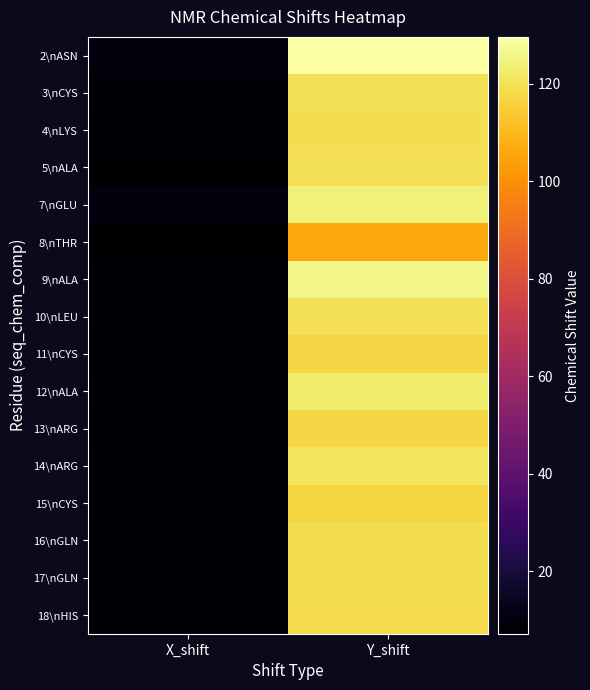

Reading left to right, what are all the values shown in this chart?

2\nASN: X_shift=10.1	Y_shift=129.6
3\nCYS: X_shift=9.0	Y_shift=120.0
4\nLYS: X_shift=8.0	Y_shift=119.4
5\nALA: X_shift=7.2	Y_shift=119.8
7\nGLU: X_shift=10.5	Y_shift=124.0
8\nTHR: X_shift=7.2	Y_shift=105.8
9\nALA: X_shift=9.0	Y_shift=125.9
10\nLEU: X_shift=8.2	Y_shift=120.0
11\nCYS: X_shift=7.9	Y_shift=117.2
12\nALA: X_shift=8.4	Y_shift=122.8
13\nARG: X_shift=8.0	Y_shift=117.6
14\nARG: X_shift=8.3	Y_shift=120.9
15\nCYS: X_shift=8.5	Y_shift=116.7
16\nGLN: X_shift=7.7	Y_shift=119.0
17\nGLN: X_shift=7.9	Y_shift=118.9
18\nHIS: X_shift=8.2	Y_shift=118.6